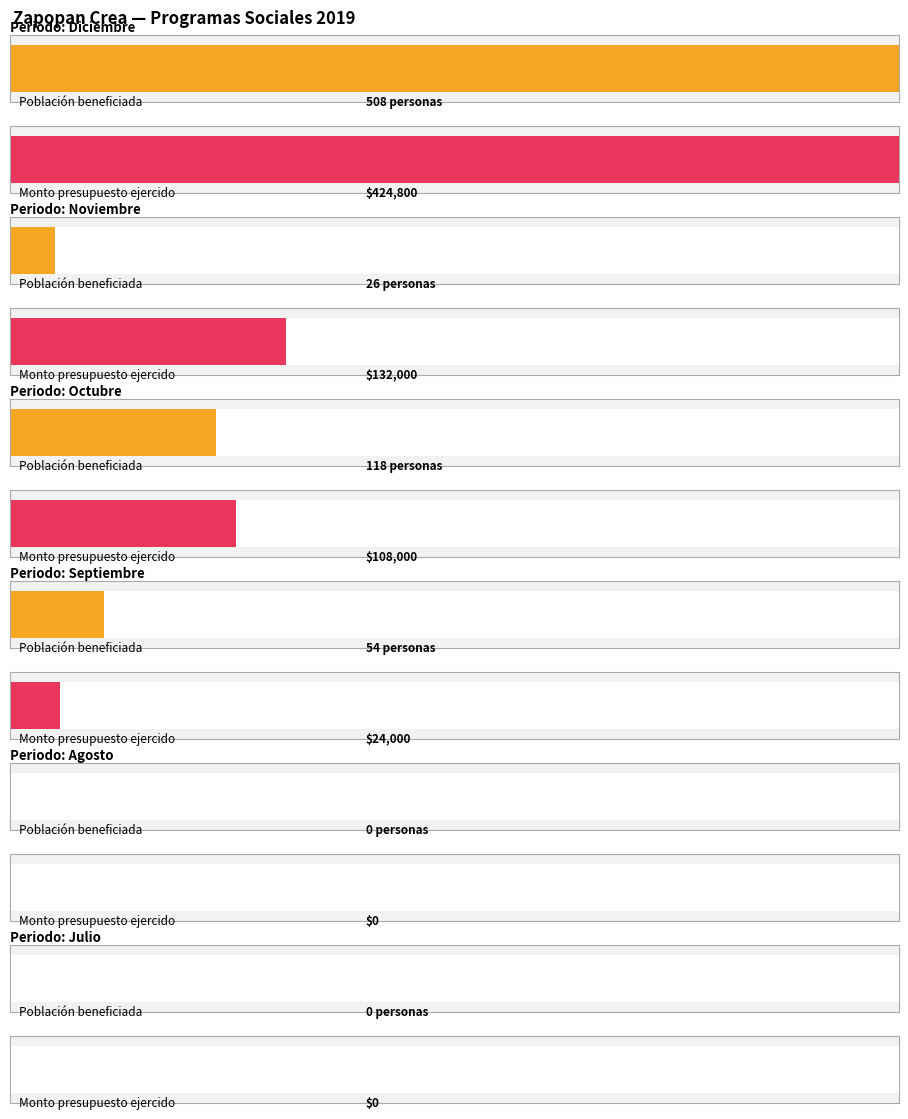

How many groups of bars are there?

12